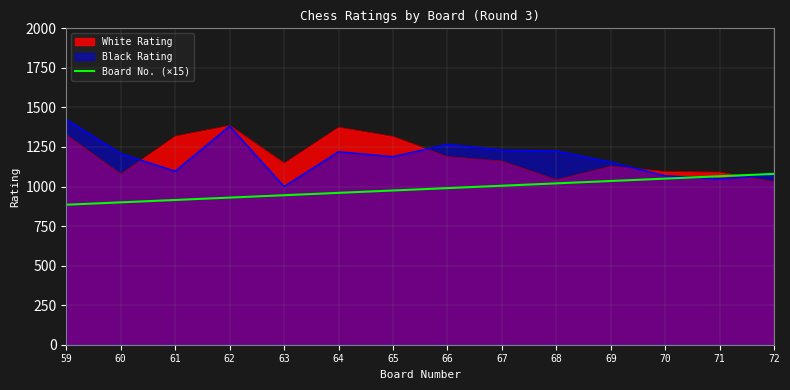

Does the chart display data point markers on the line(s)?

No